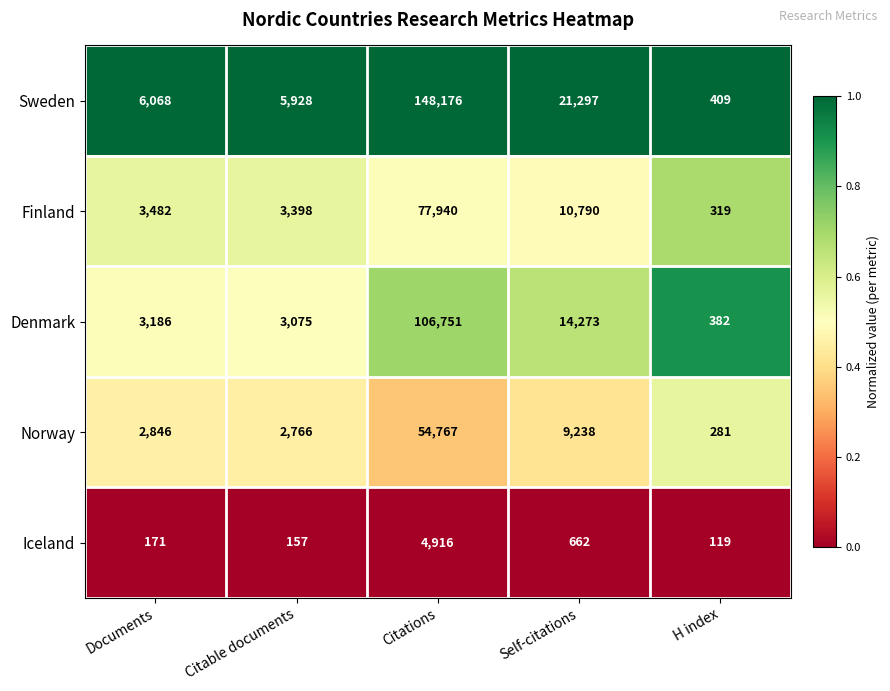

Which series changed the most between Documents and Self-citations?

Sweden